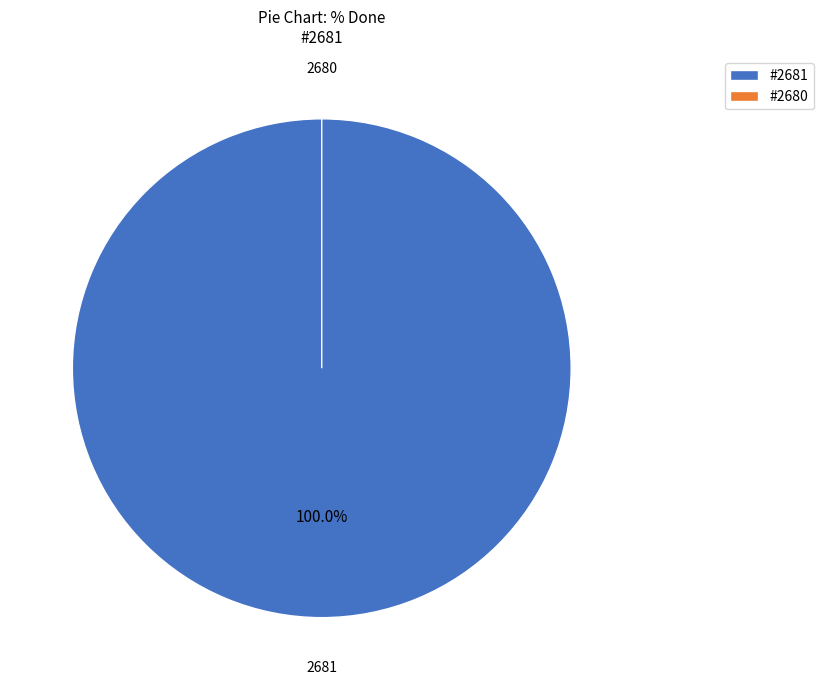

Does 2681 represent more than half of the total?

Yes